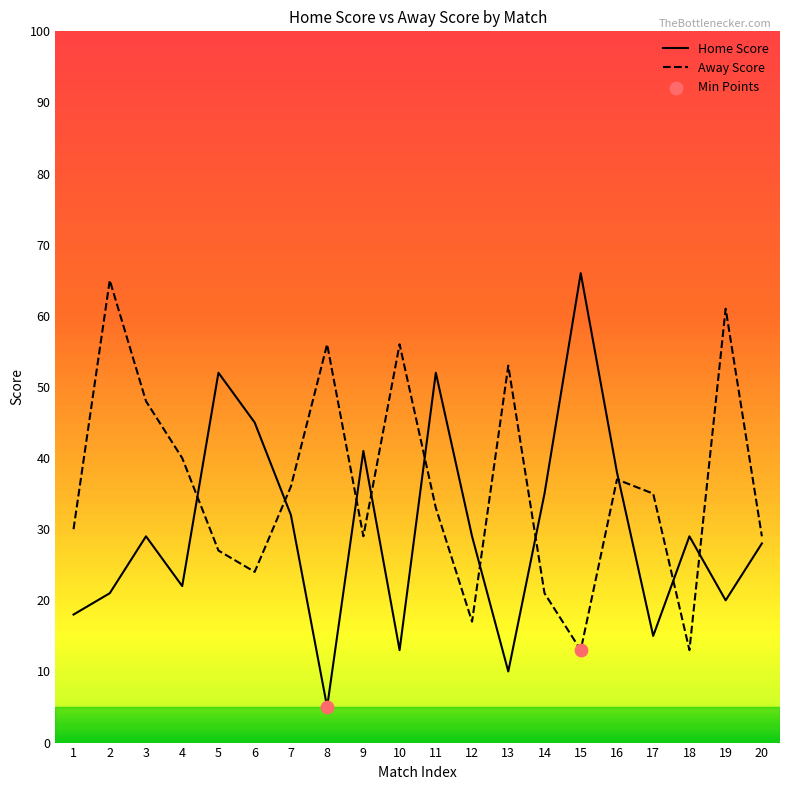

Which series has the largest total across all categories?

Away Score